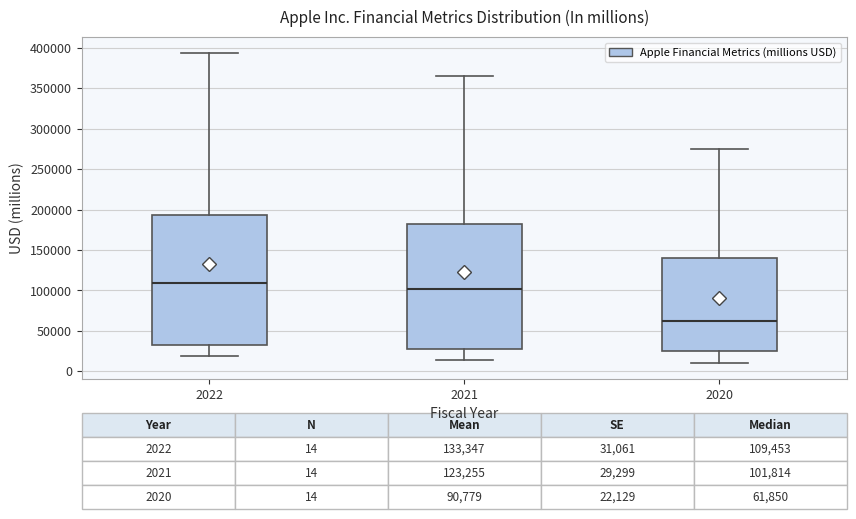

Which box's median line is the lowest?

2020